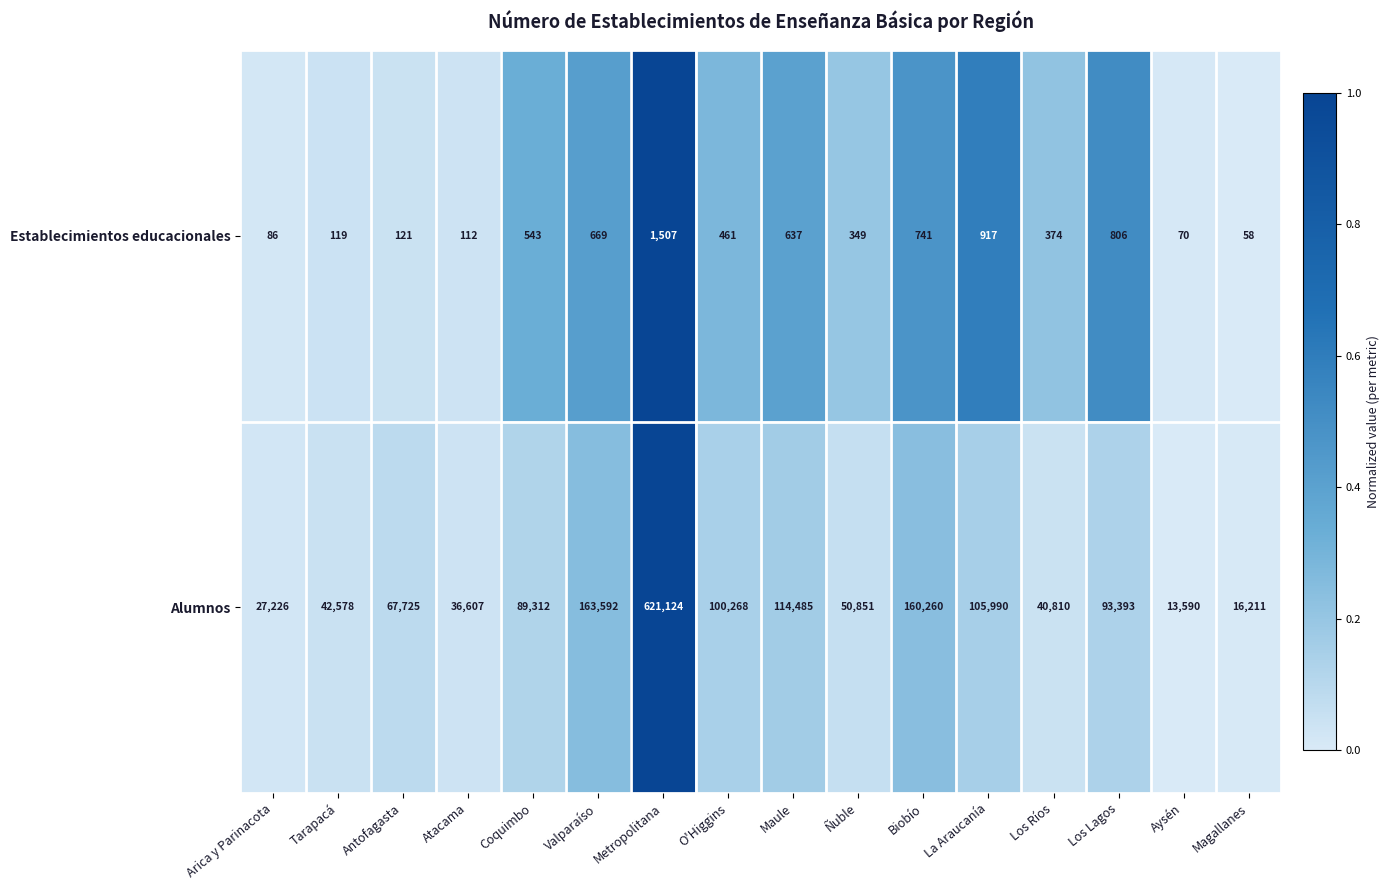

At which category does the chart reach its minimum across all series?

Magallanes